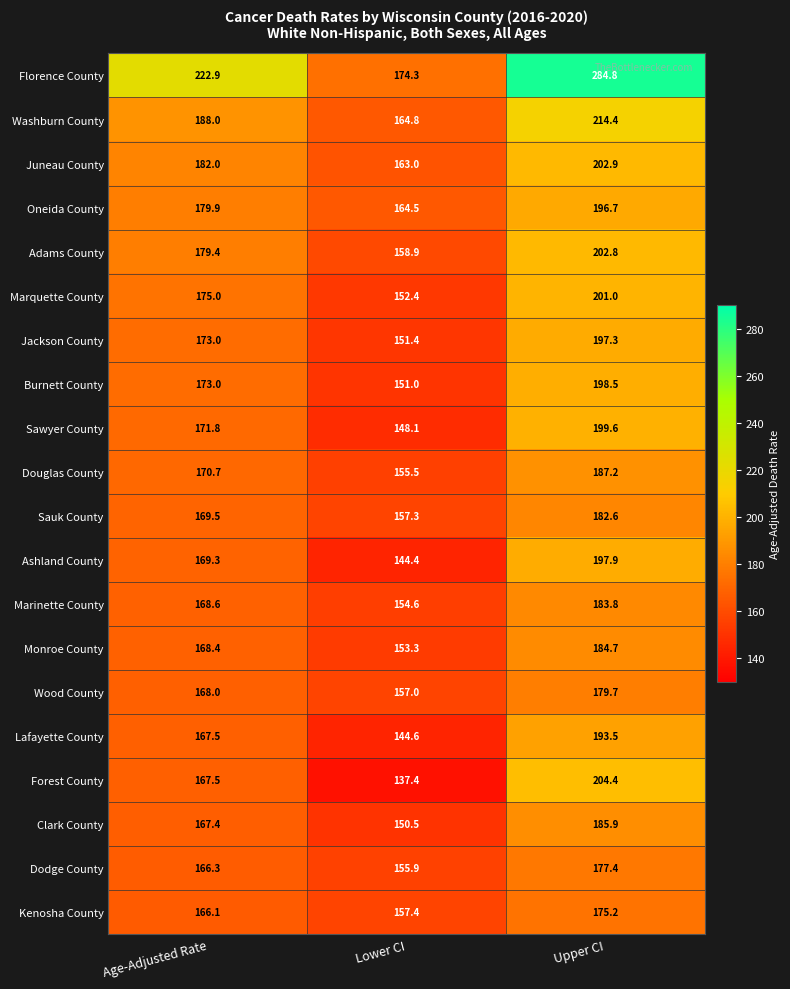

True or false: Ashland County has a value of 64.9 at Lower CI.

False